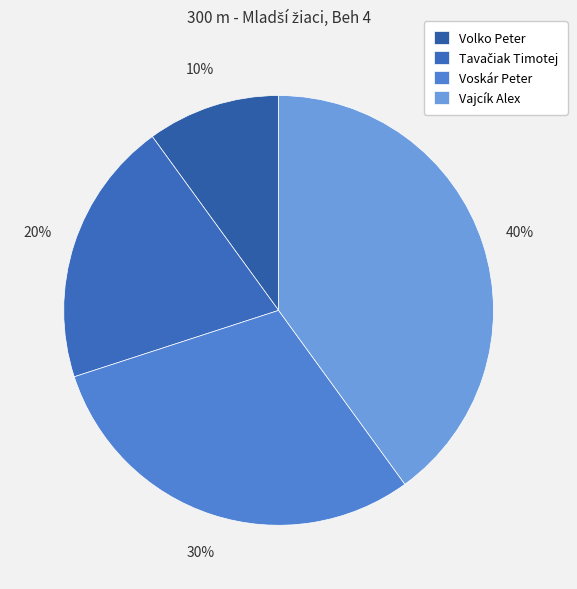

Is there a majority slice in this chart?

No